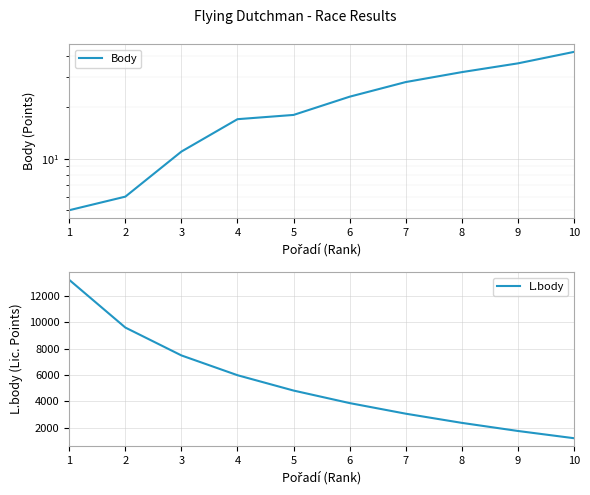

What value does the Body series have at 2, to the nearest 10?

10